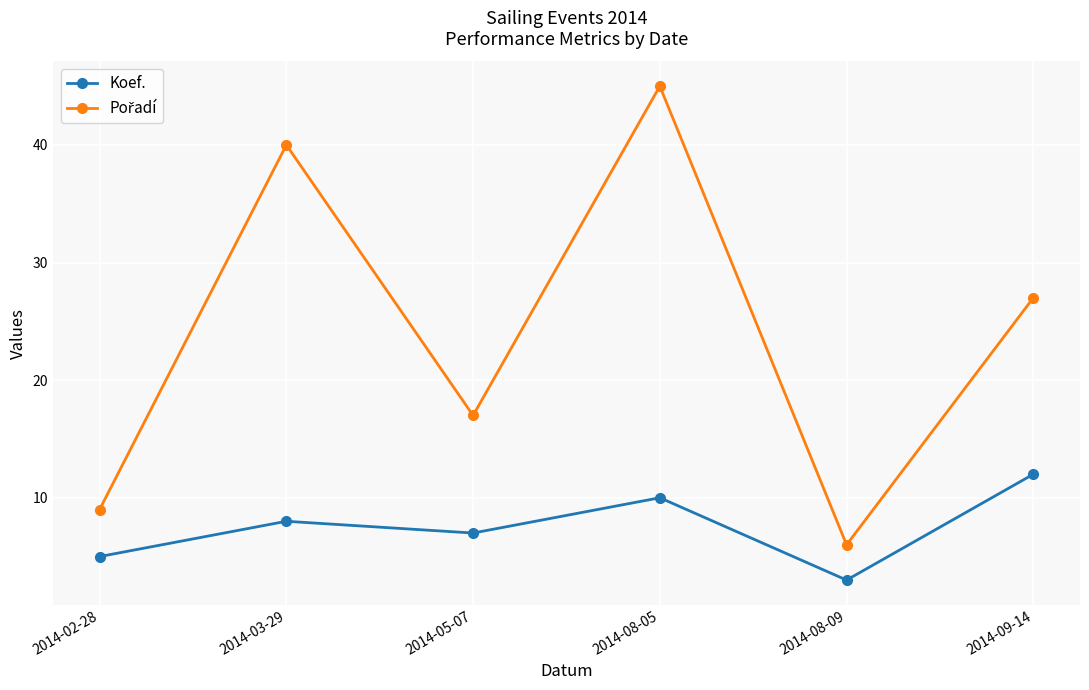

How many interior local valleys does the Koef. series have?

2